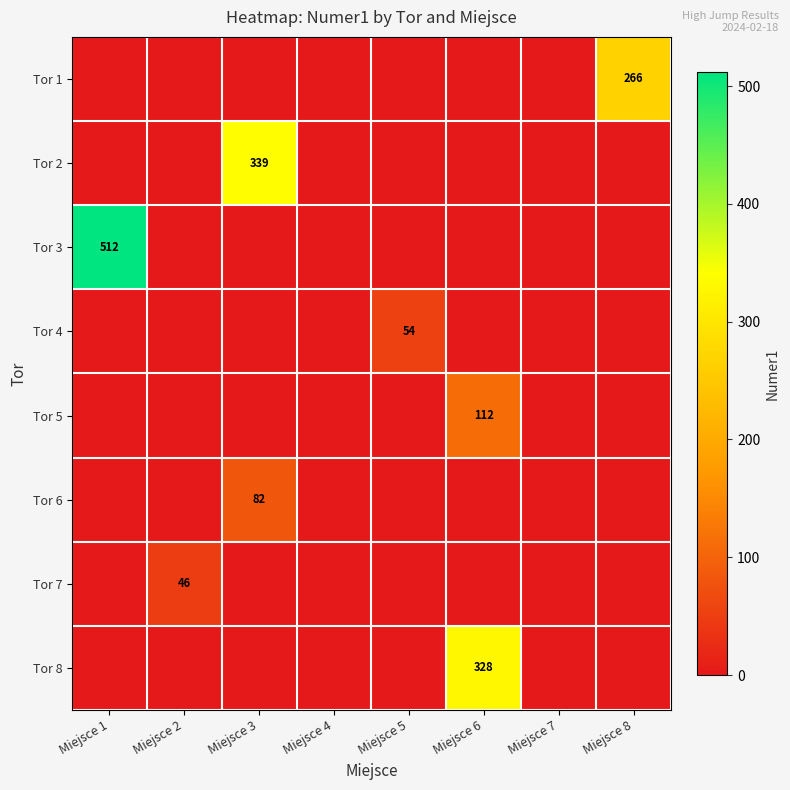

List the labels in order of Tor 5 value, smallest first.

Miejsce 1, Miejsce 2, Miejsce 3, Miejsce 4, Miejsce 5, Miejsce 7, Miejsce 8, Miejsce 6